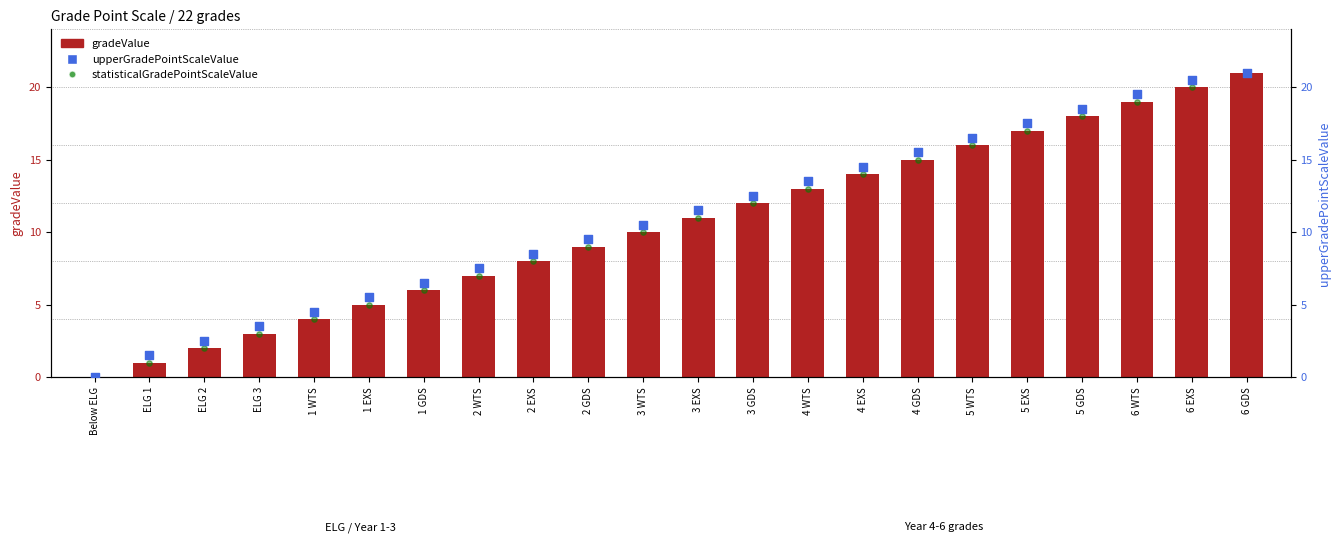

What is the total value across all series at ELG 3?

9.5